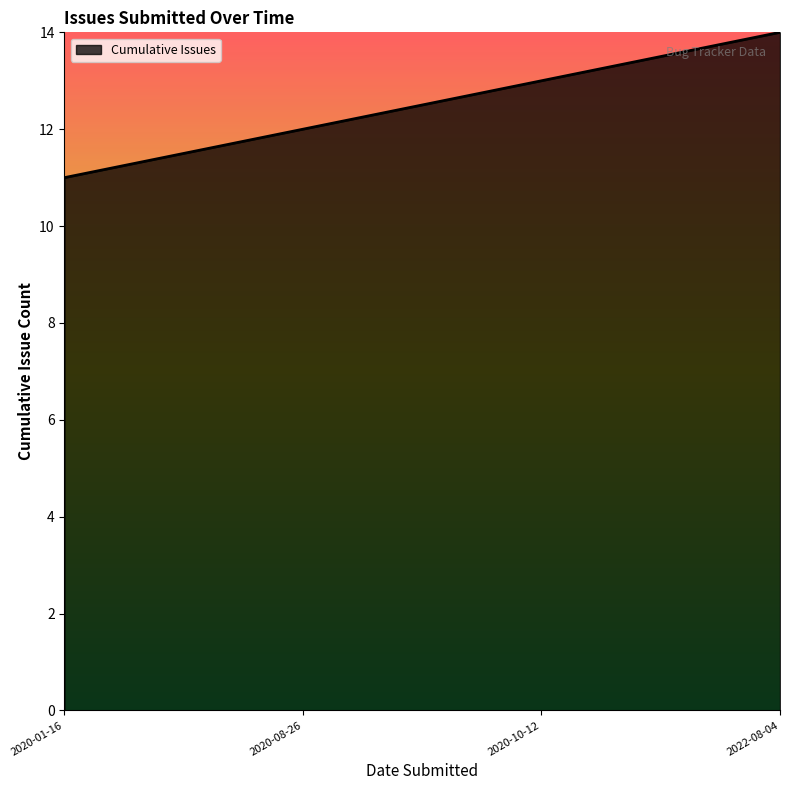

What is the change in value from 2020-01-16 to 2020-10-12?

+2